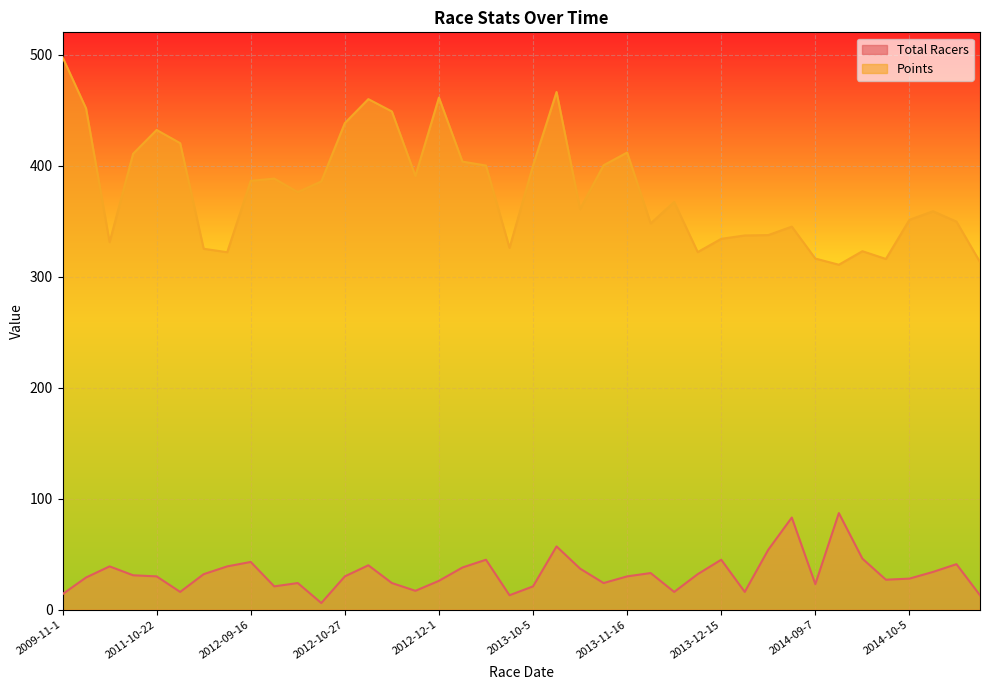

What is the difference between the highest and lowest values at 2014-09-14?

276.9